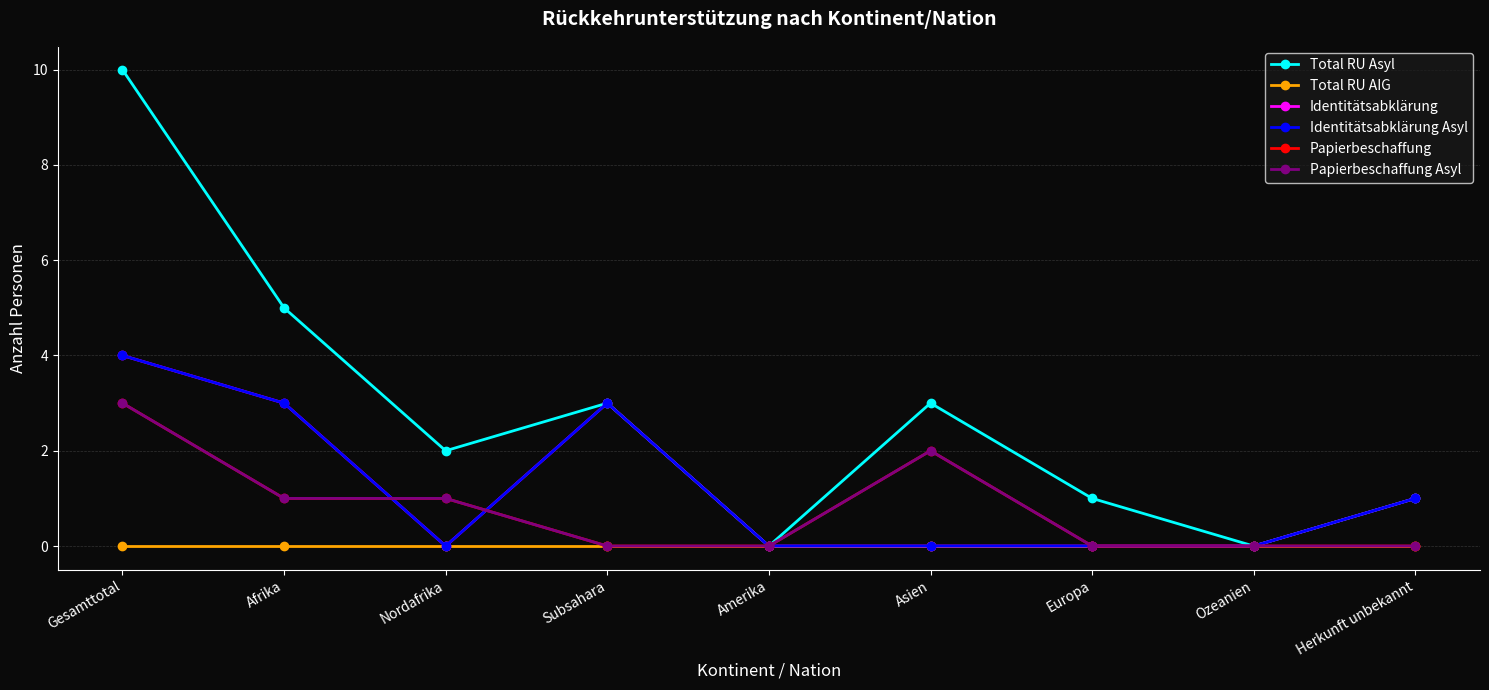

Which series changed the most between Nordafrika and Herkunft unbekannt?

Total RU Asyl